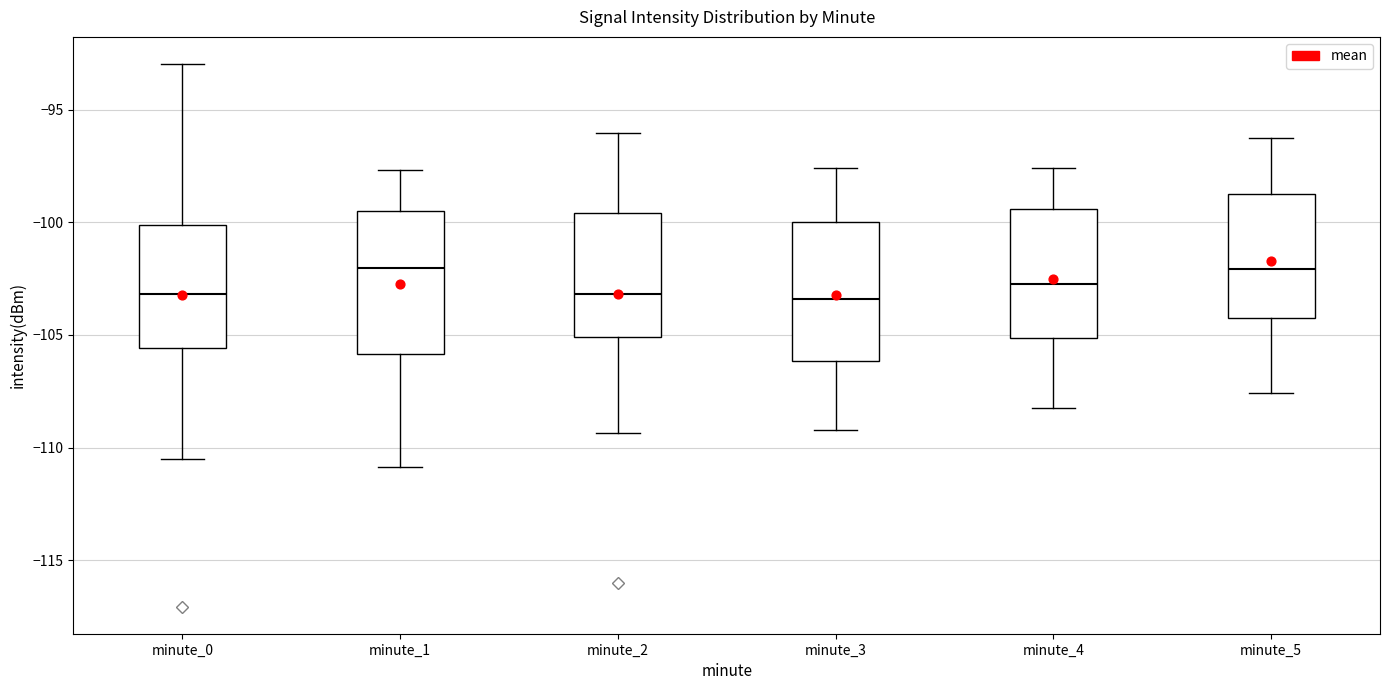

Where does the lower whisker of the box for minute_0 end on the y-axis? The values are not printed on the chart, so give them approximately, as read against the axis.

-110.5